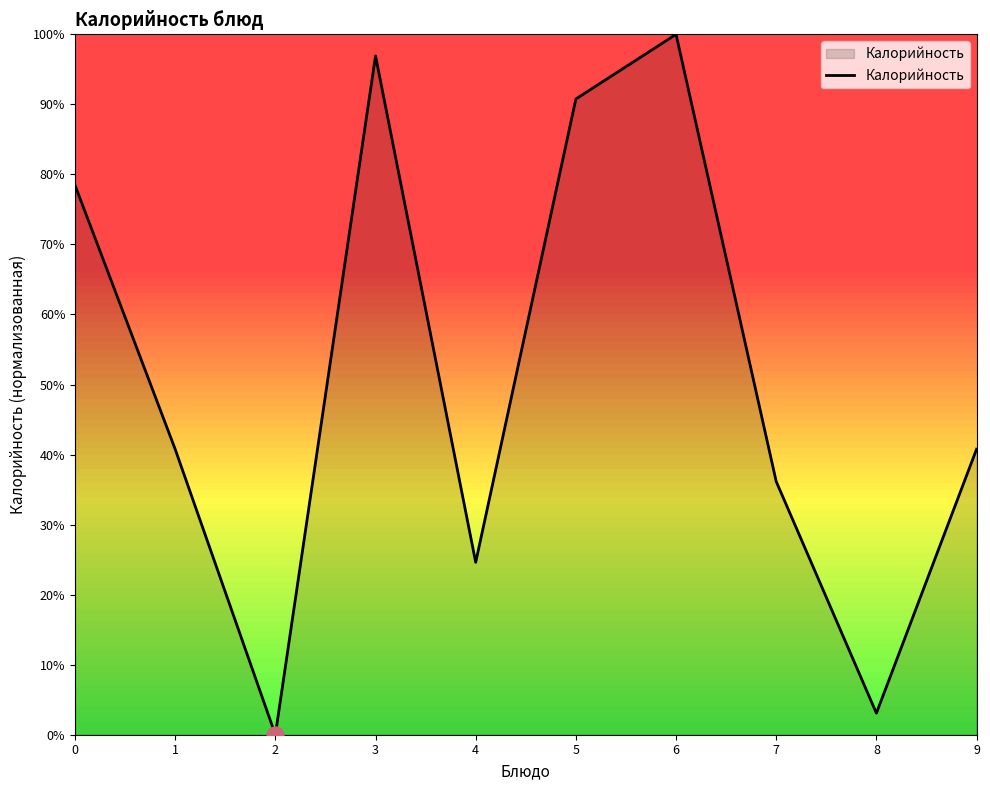

Between 5 and 7, which is larger?

5